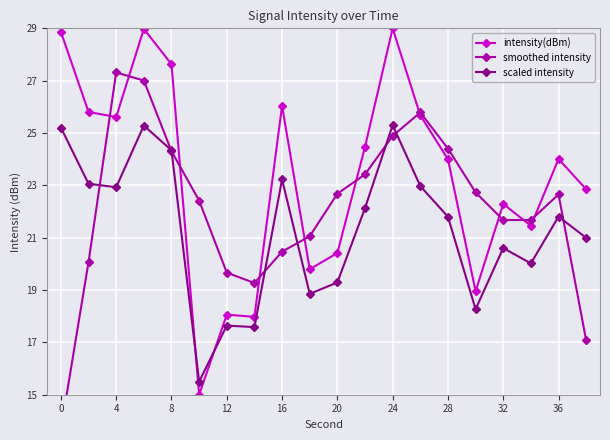

What is the smallest value displayed?

13.7